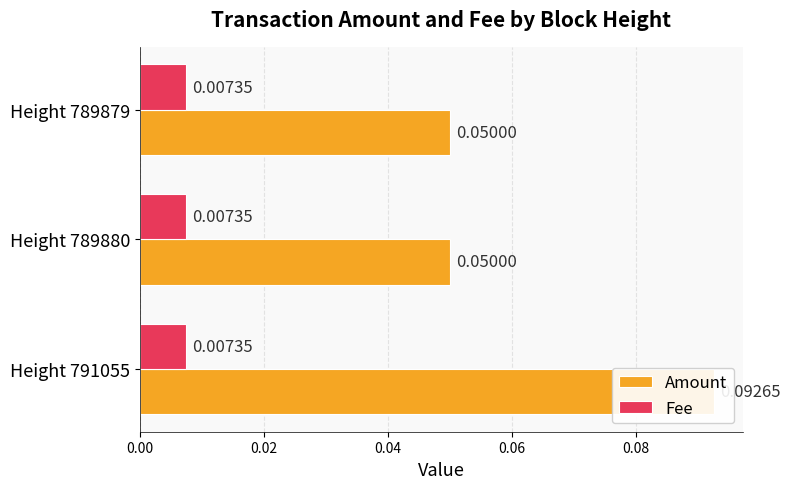

What is the sum of all Amount values?

0.2